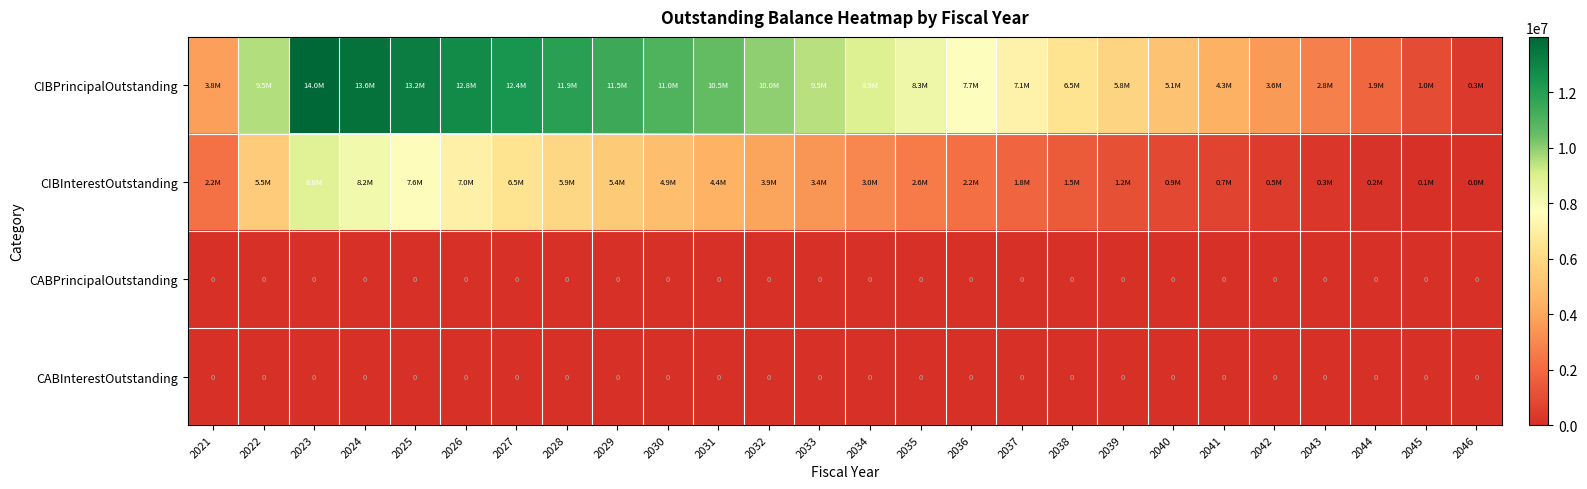

At how many categories does at least one series exceed 4281842?

20